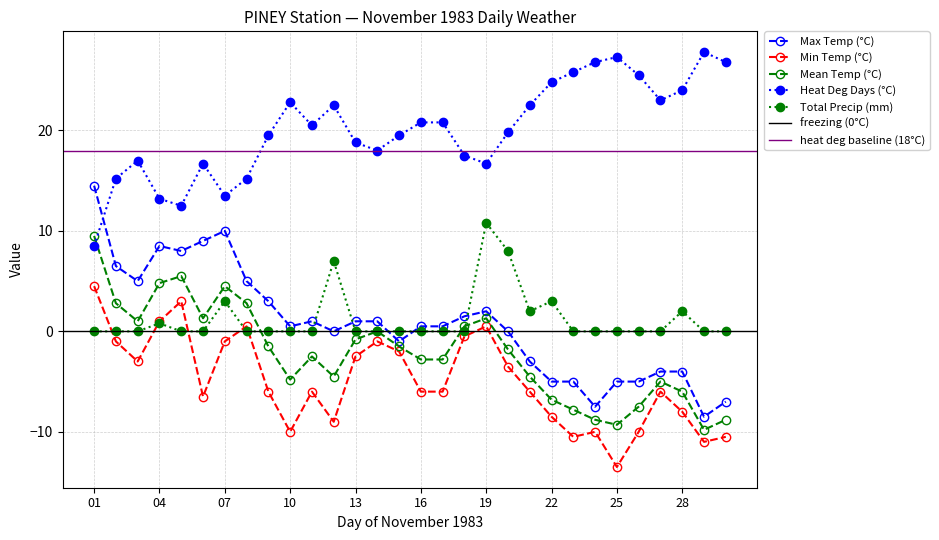

At 12, list the series in order from smallest to largest.

Min Temp (°C), Mean Temp (°C), Max Temp (°C), Total Precip (mm), Heat Deg Days (°C)